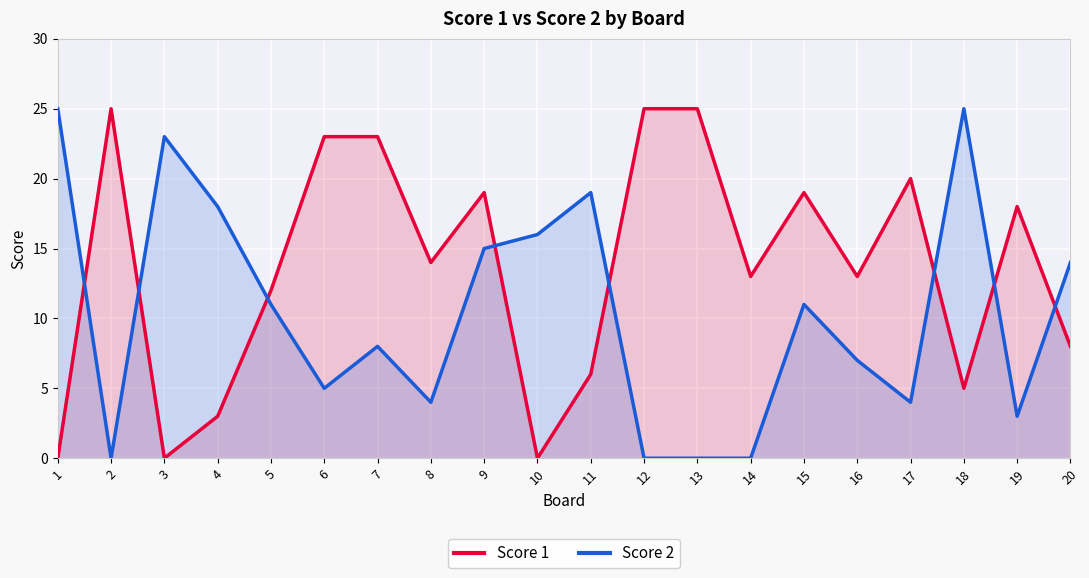

Where is Score 1 nearest to the value 12?

5